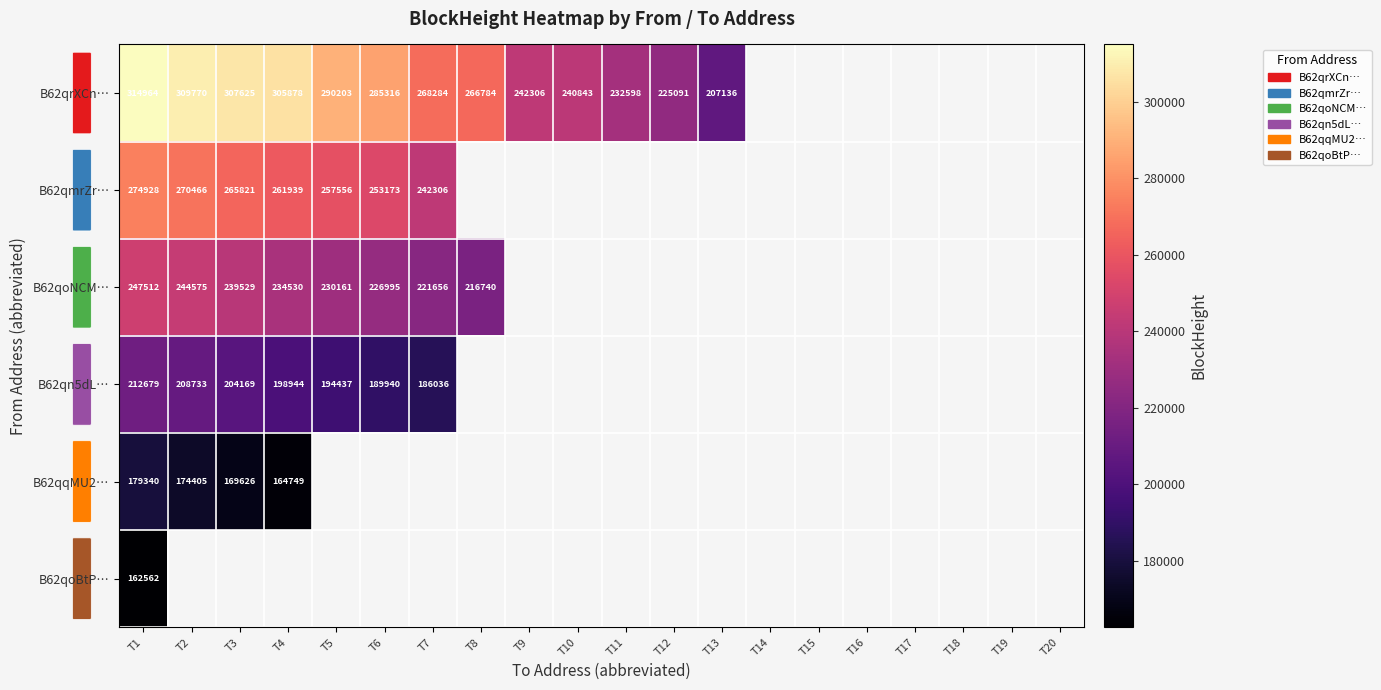

Is the value of B62qoNCM… at T5 greater than the value of B62qn5dL… at T7?

Yes